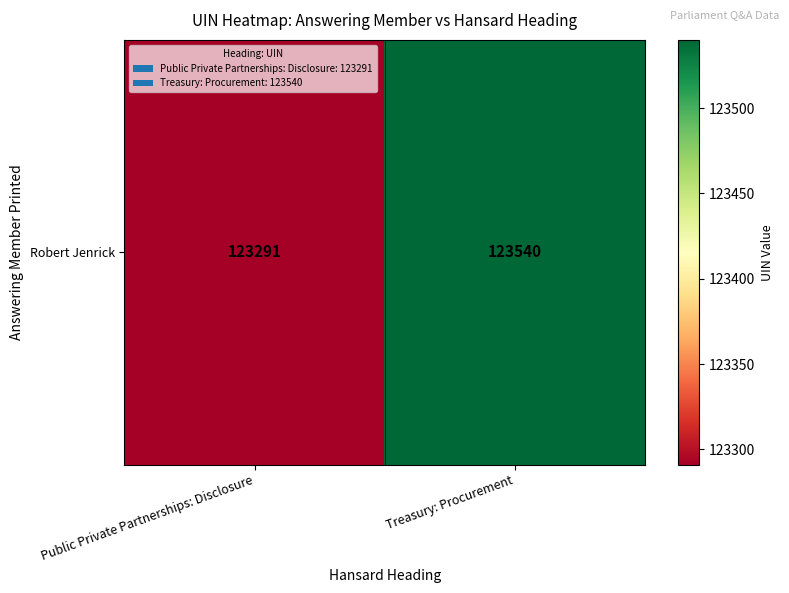

What is the change in value from Public Private Partnerships: Disclosure to Treasury: Procurement?

+249